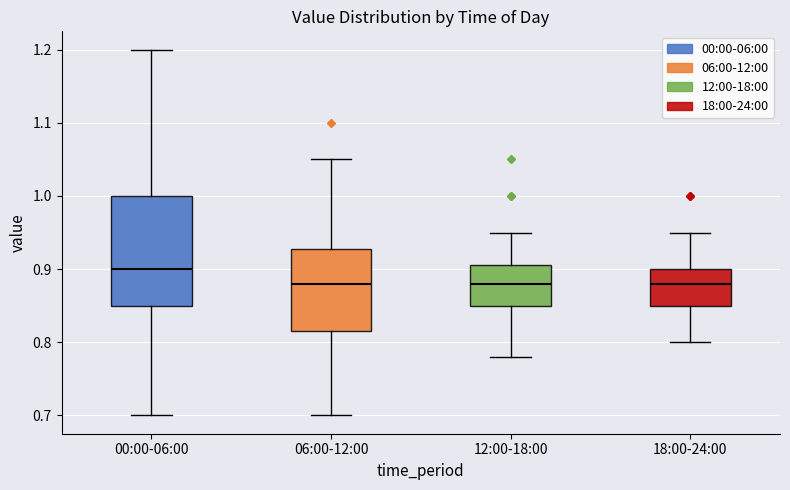

Which box is the tallest, from its lower edge to its upper edge?

00:00-06:00